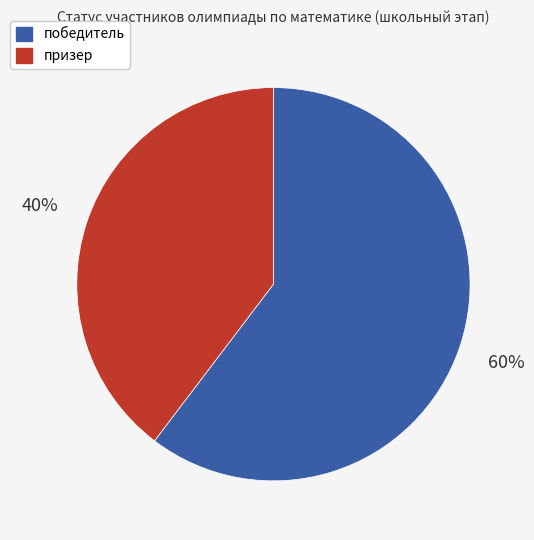

What is the smallest slice in the pie chart?

призер